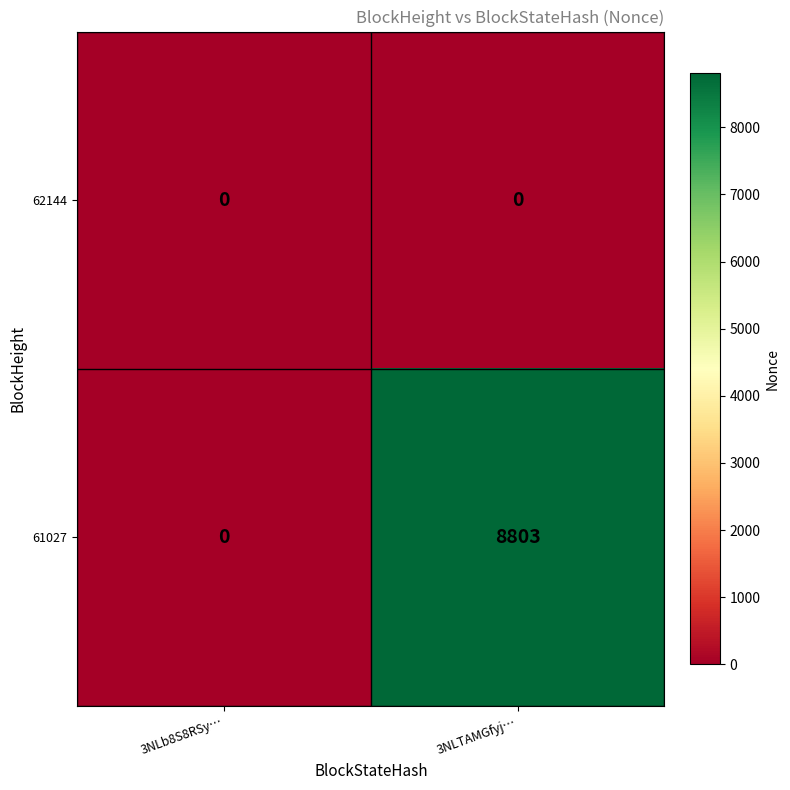

At how many categories does at least one series exceed 4404?

1